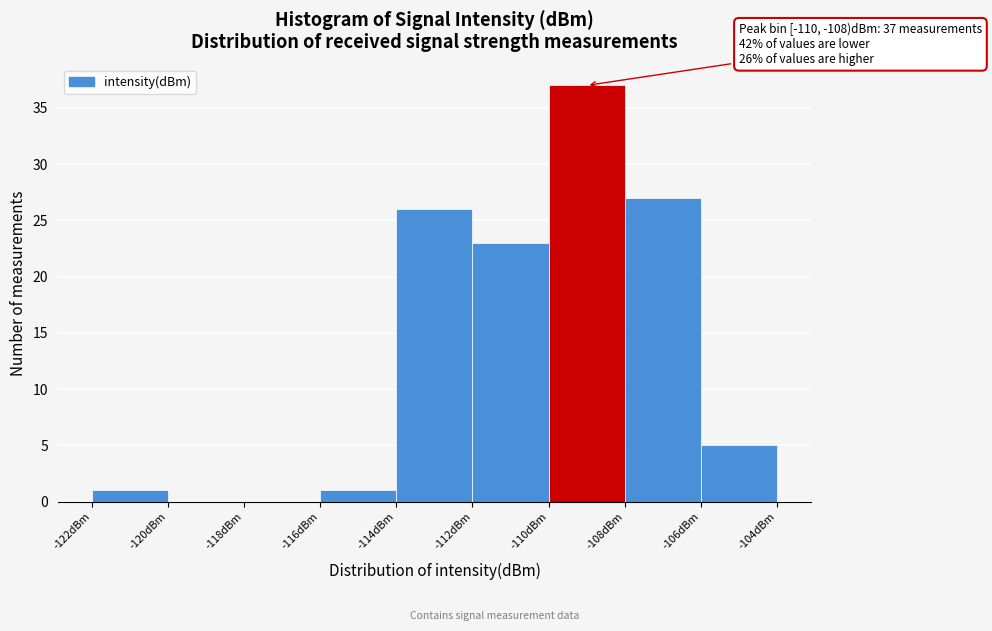

Over which range of the x-axis is the bar tallest?

-110 to -108